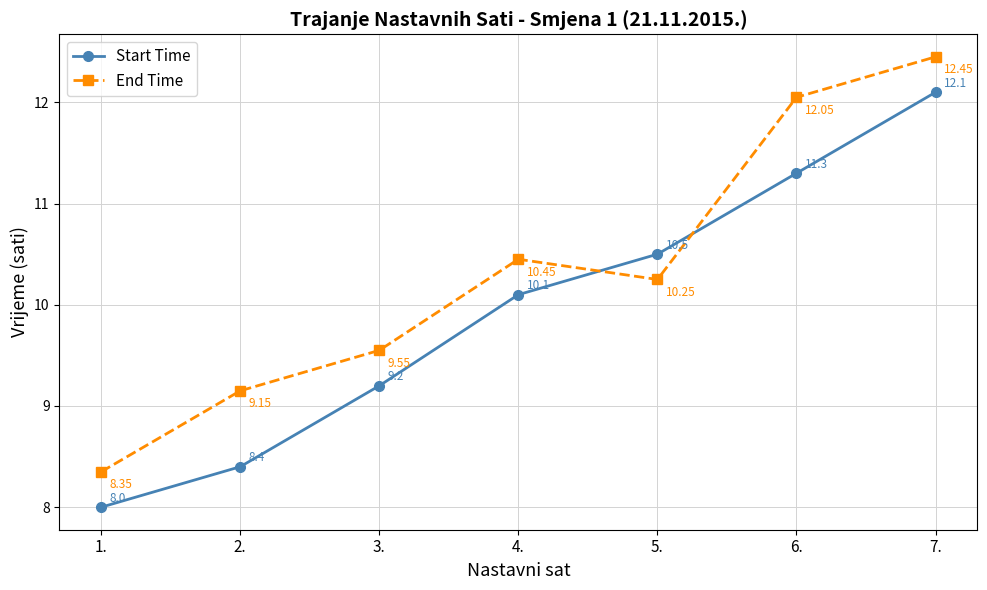

Between 6. and 7., which series saw the biggest shift?

Start Time